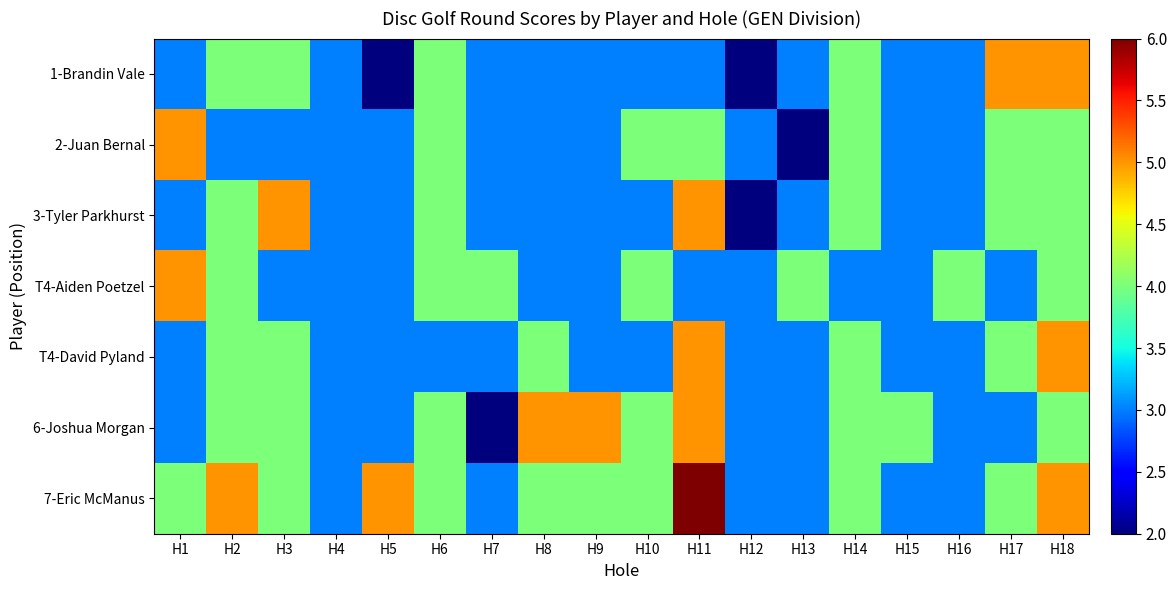

At H6, list the series in order from smallest to largest.

T4-David Pyland, 1-Brandin Vale, 2-Juan Bernal, 3-Tyler Parkhurst, T4-Aiden Poetzel, 6-Joshua Morgan, 7-Eric McManus